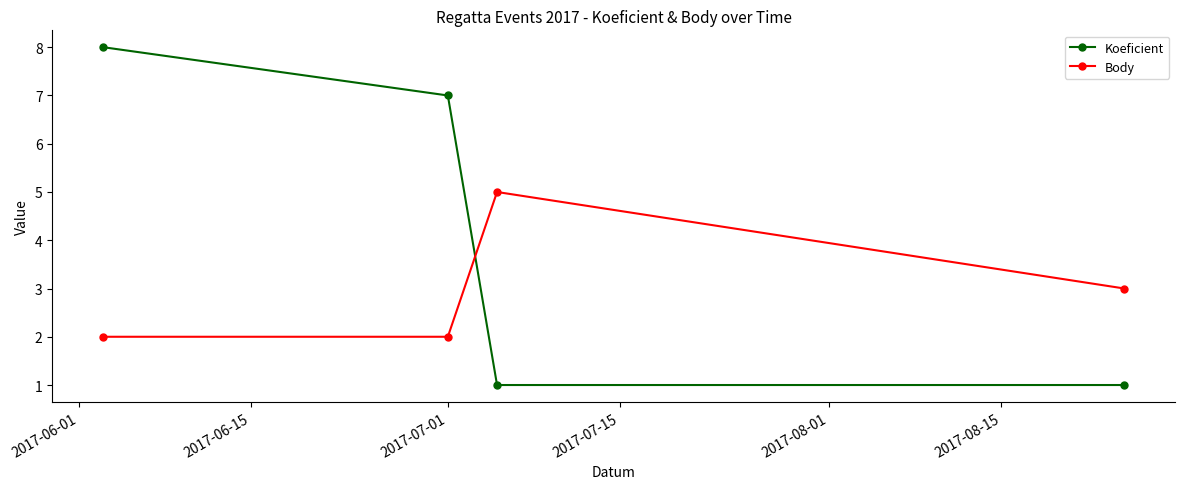

Which series has the largest total across all categories?

Koeficient